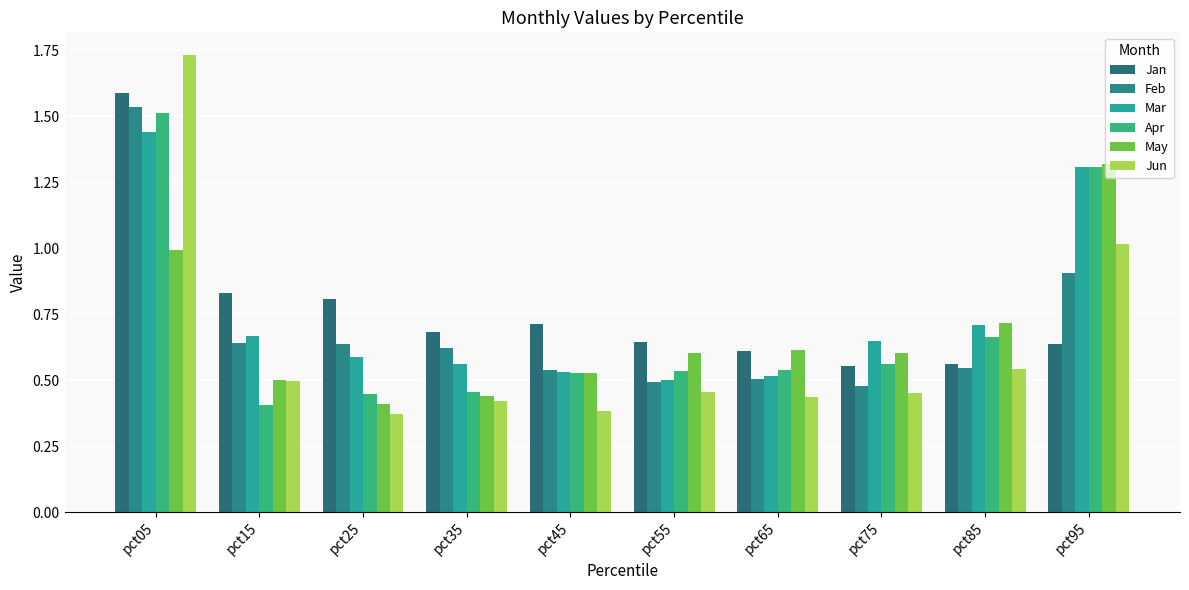

At how many categories does at least one series exceed 1?

2